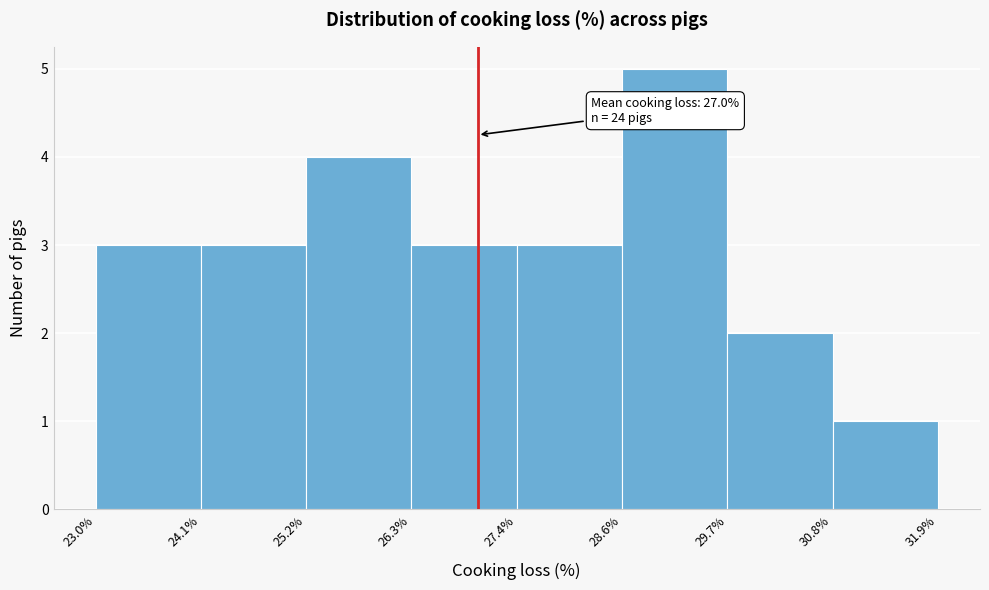

Which range on the x-axis has the tallest bar?

28.6% to 29.7%